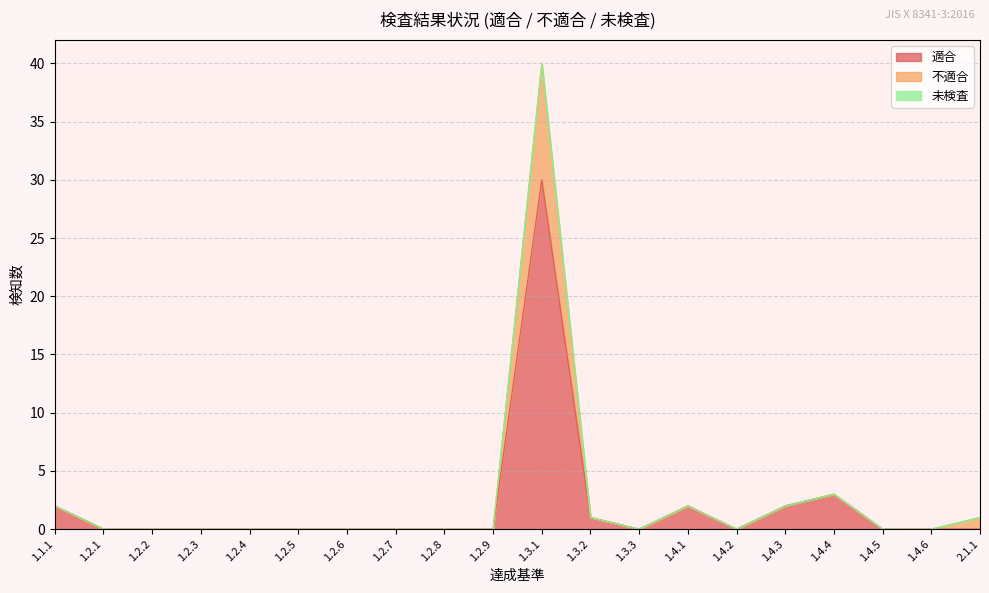

At which category is the sum across all series the highest?

1.3.1